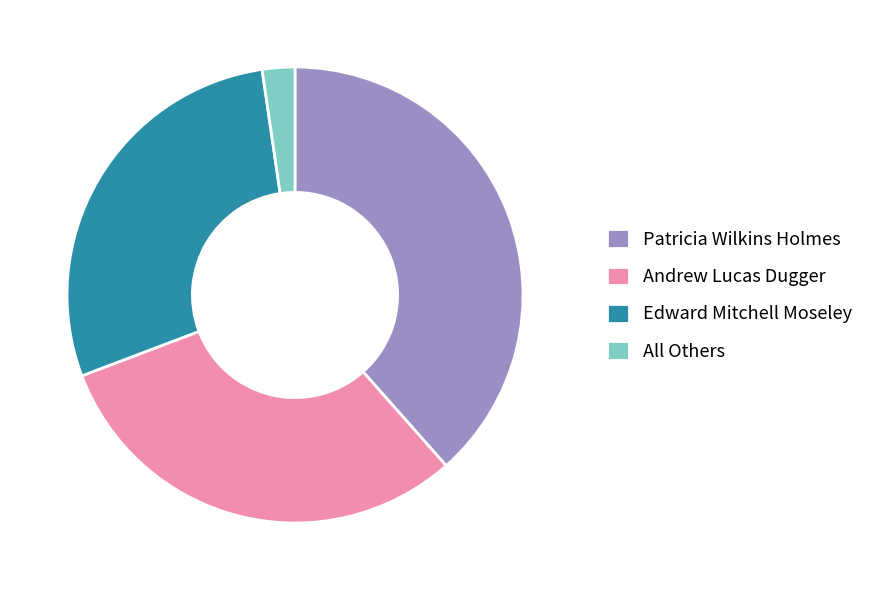

Rank the categories by value from highest to lowest.

Patricia Wilkins Holmes, Andrew Lucas Dugger, Edward Mitchell Moseley, All Others